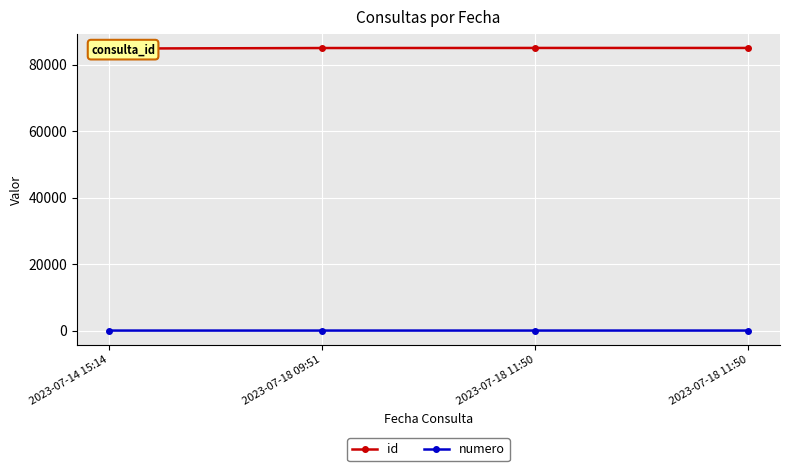

The value of numero at 2023-07-14 15:14 is 2. True or false?

False